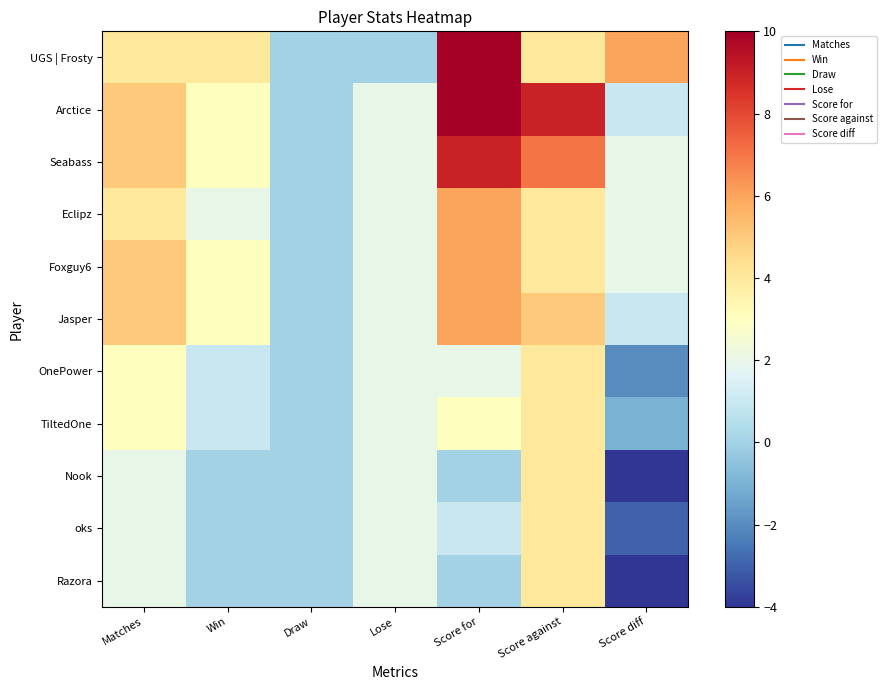

Between Win and Score against, which series saw the biggest shift?

Arctice